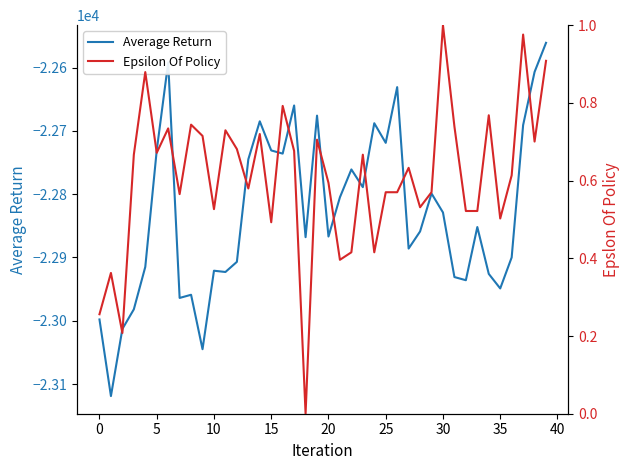

What is the maximum value shown in the chart?

1.0